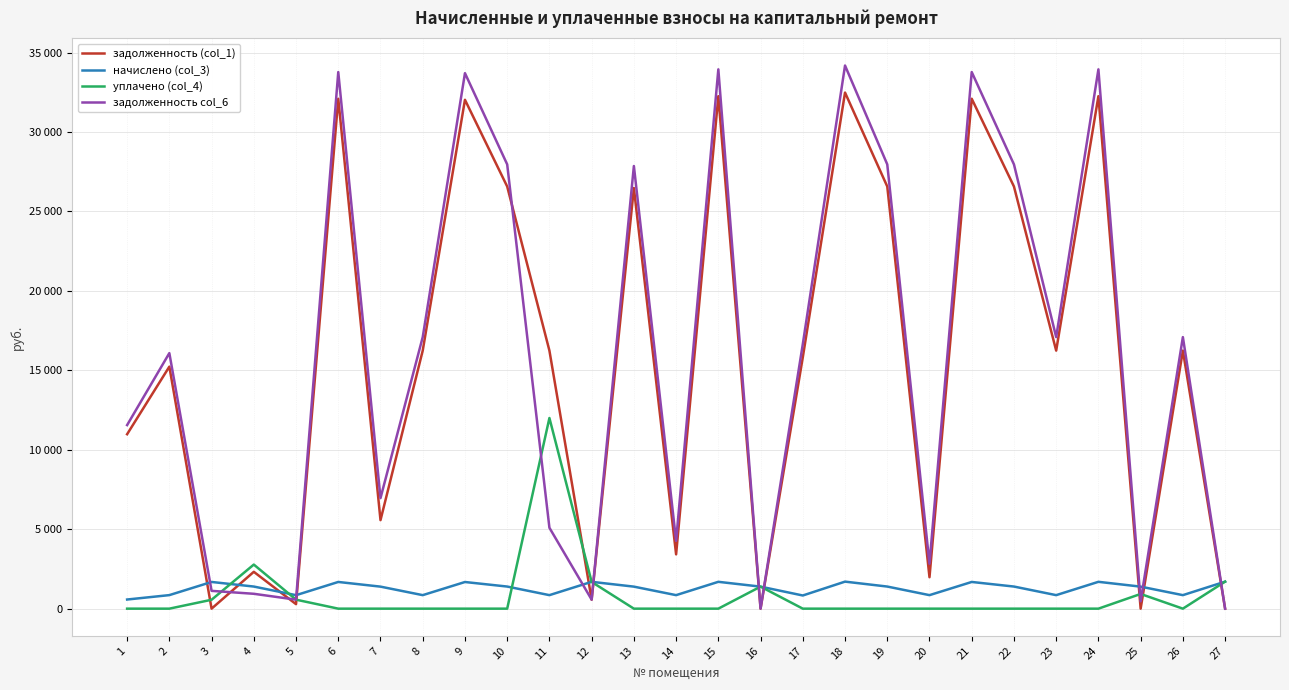

True or false: начислено (col_3) and задолженность col_6 cross at least once.

True